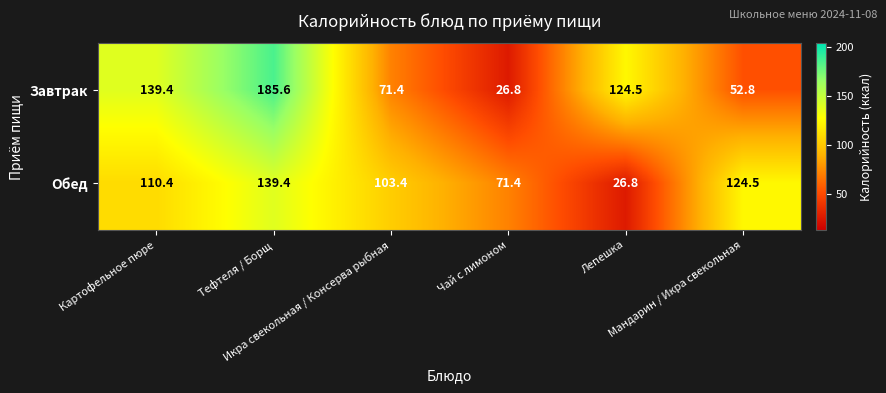

Which series has the largest total across all categories?

Завтрак